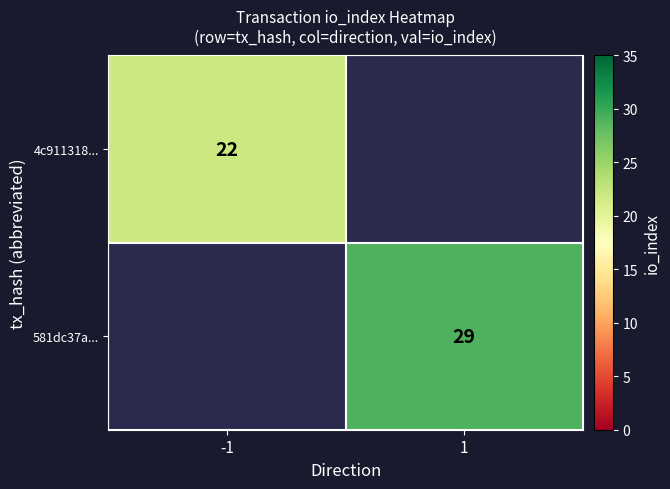

True or false: 581dc37a... has a value of 29 at 1.

True